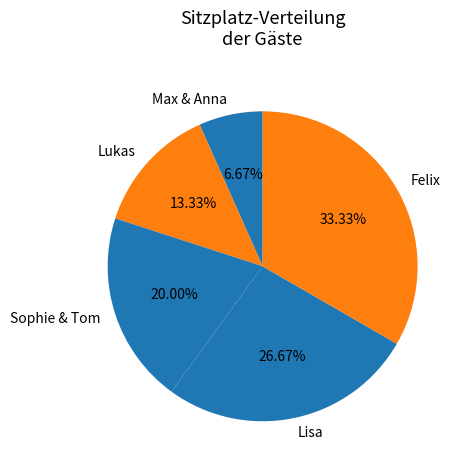

What percentage is NOT represented by Felix?

66.7%